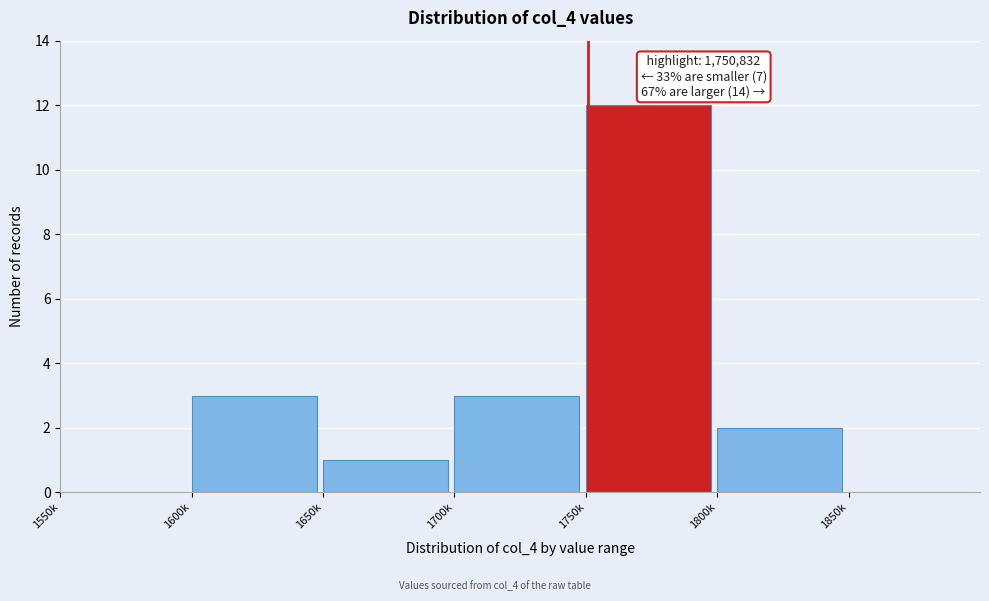

Reading left to right, transcribe all the data shown in this chart.

1550k=0	1600k=3	1650k=1	1700k=3	1750k=12	1800k=2	1850k=0